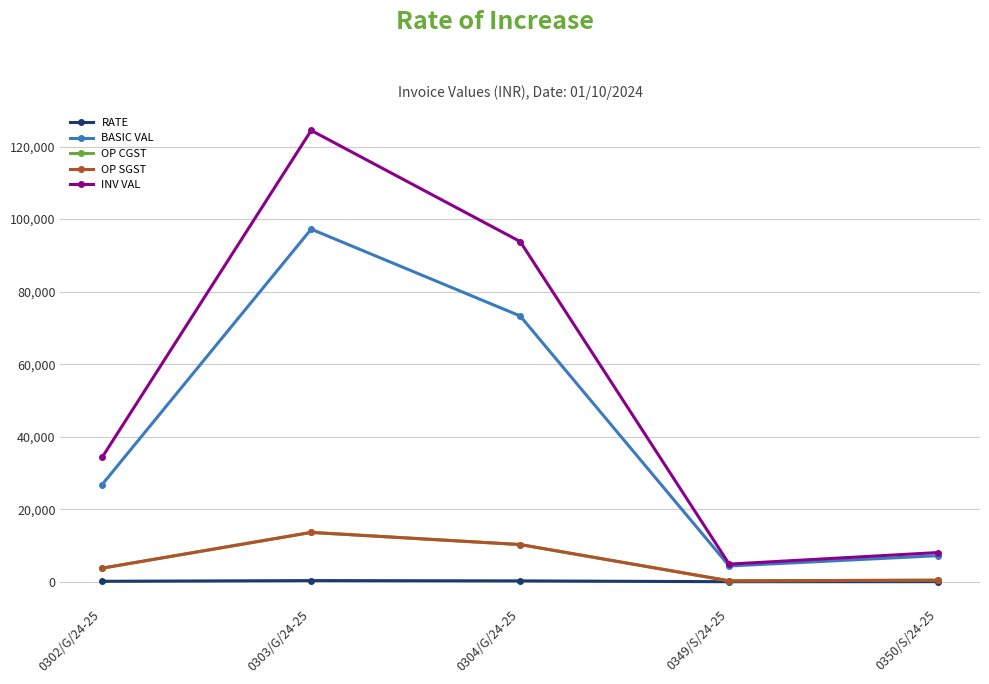

What is the difference between the INV VAL values at 0349/S/24-25 and 0304/G/24-25?

88935.4